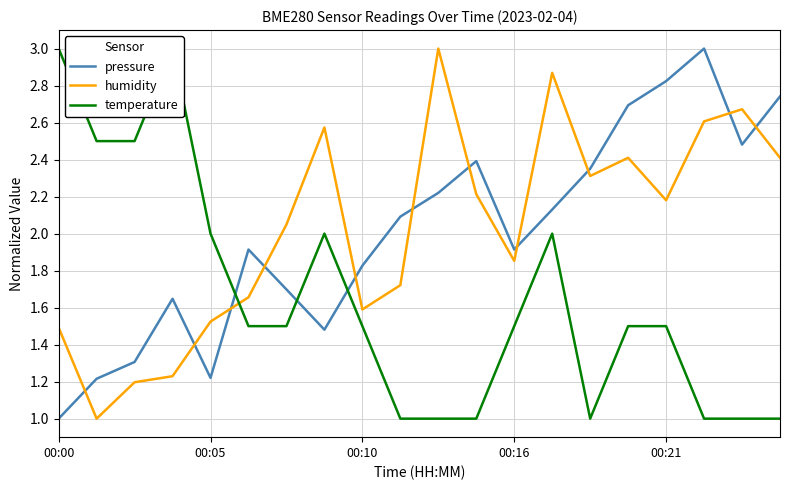

What is the sum of all temperature values?

33.0